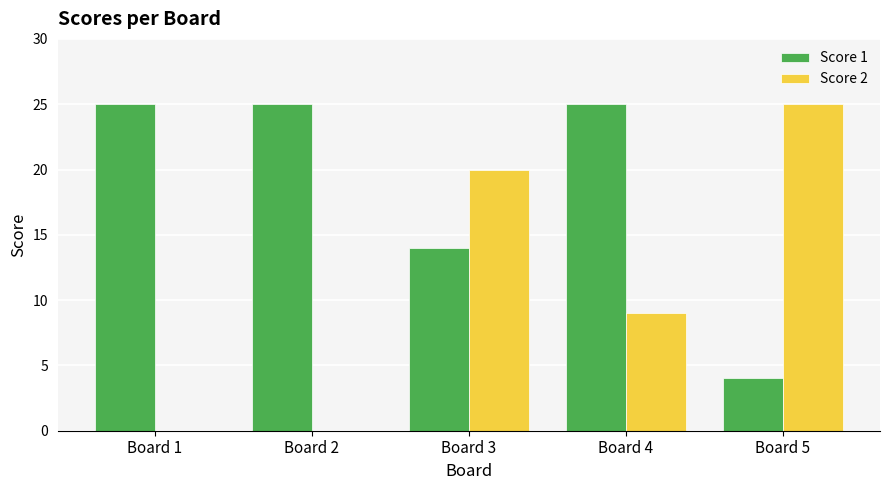

What is the sum of all Score 2 values?

54